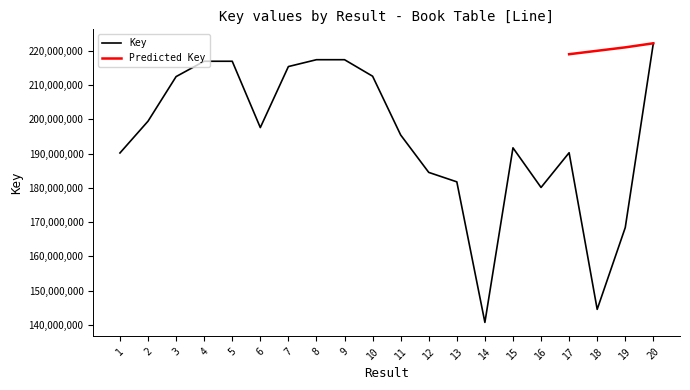

What is the change in value from 6 to 12?

-13078395